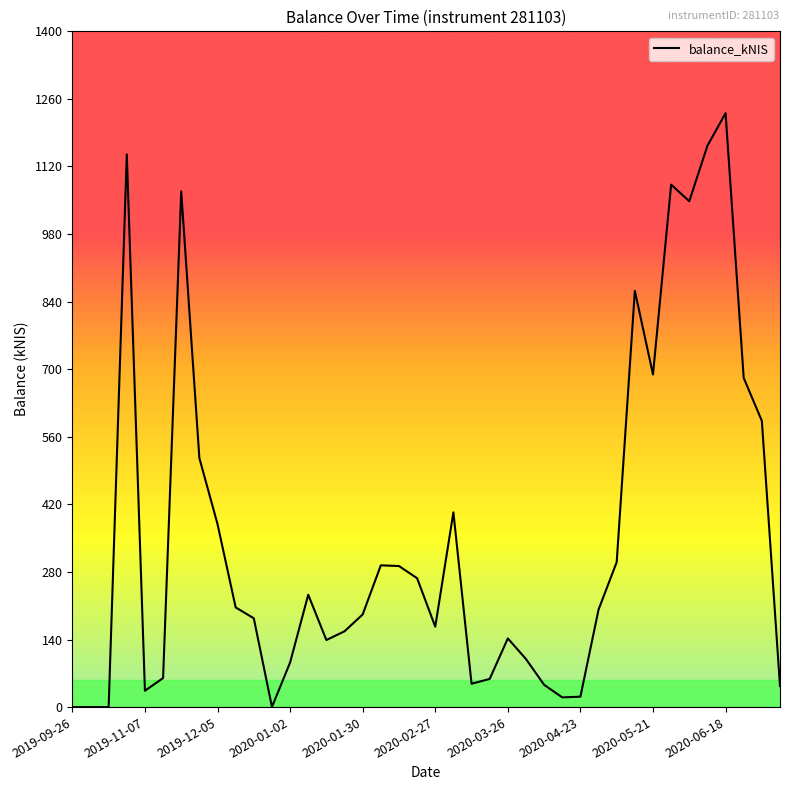

What is the greatest value displayed?

1230.5